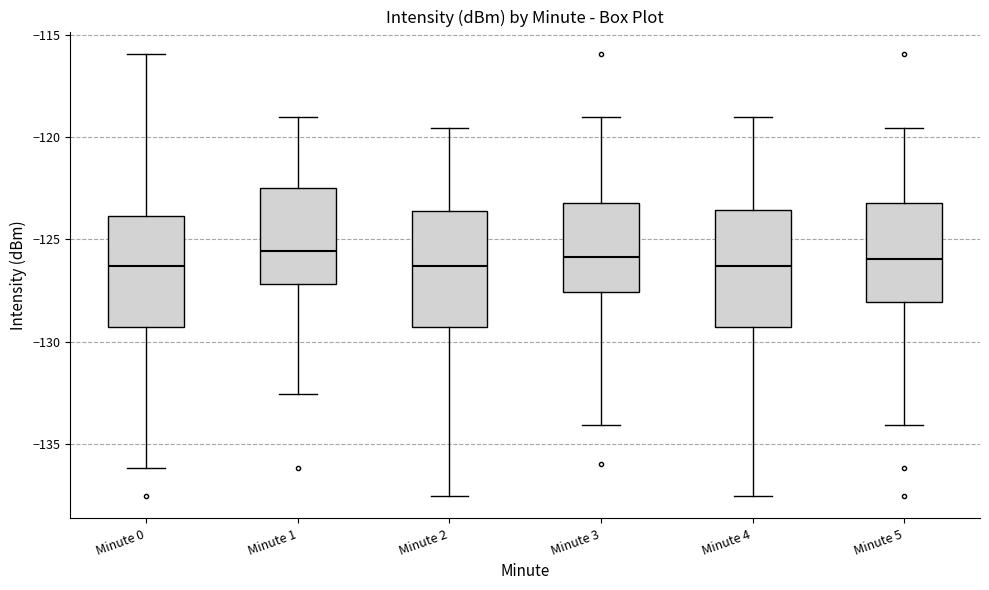

Reading left to right, transcribe this box plot: for each box, give where its median line is, the range the box spans, and where its two whiskers end, as read against the y-axis. The values are not printed on the chart, so give them approximately, as read against the axis.

Minute 0: median -126.5, box -129.5 to -124.0, whiskers -136.0 to -116.0
Minute 1: median -125.5, box -127.0 to -122.5, whiskers -132.5 to -119.0
Minute 2: median -126.5, box -129.5 to -123.5, whiskers -137.5 to -119.5
Minute 3: median -126.0, box -127.5 to -123.0, whiskers -134.0 to -119.0
Minute 4: median -126.5, box -129.5 to -123.5, whiskers -137.5 to -119.0
Minute 5: median -126.0, box -128.0 to -123.0, whiskers -134.0 to -119.5